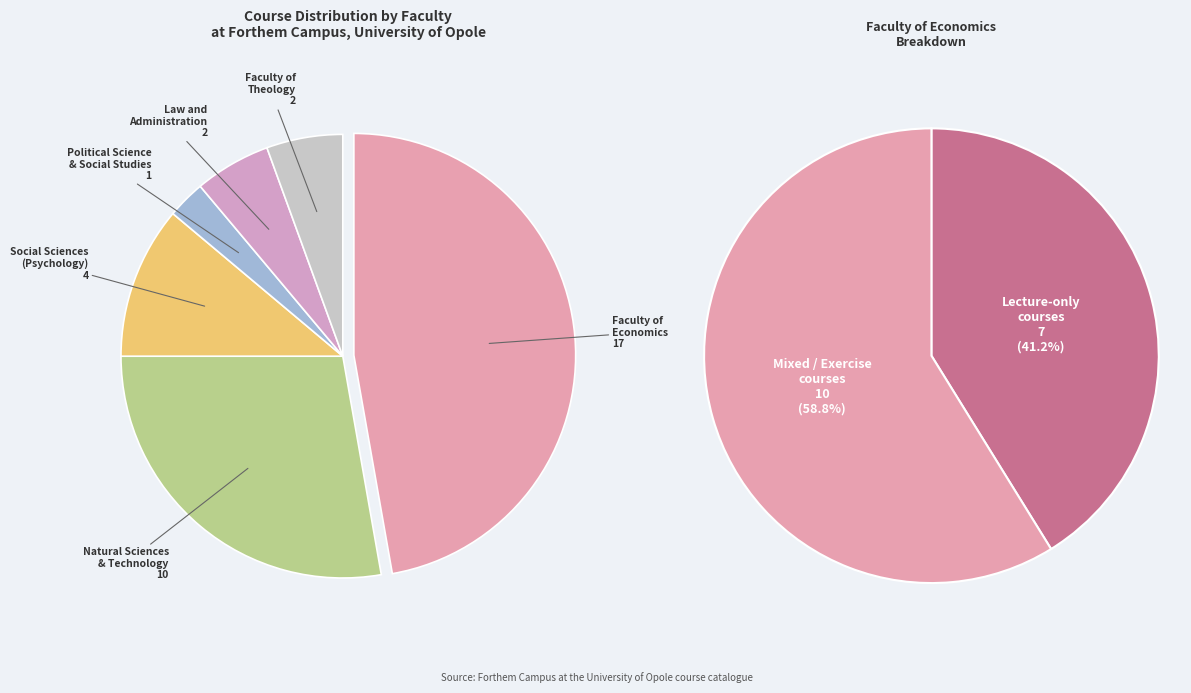

Does any single category account for the majority?

No